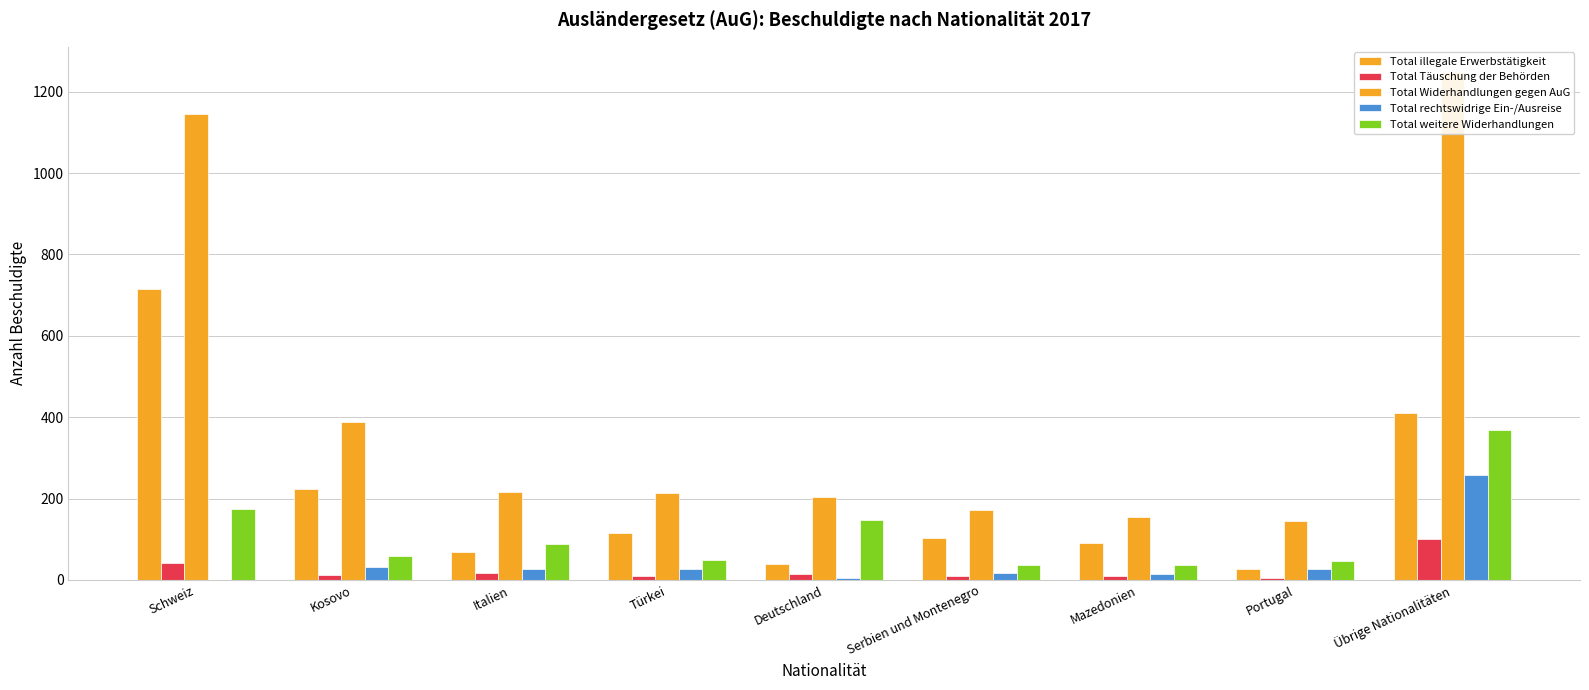

Rank the series by their maximum value, from highest to lowest.

Total Widerhandlungen gegen AuG, Total illegale Erwerbstätigkeit, Total weitere Widerhandlungen, Total rechtswidrige Ein-/Ausreise, Total Täuschung der Behörden